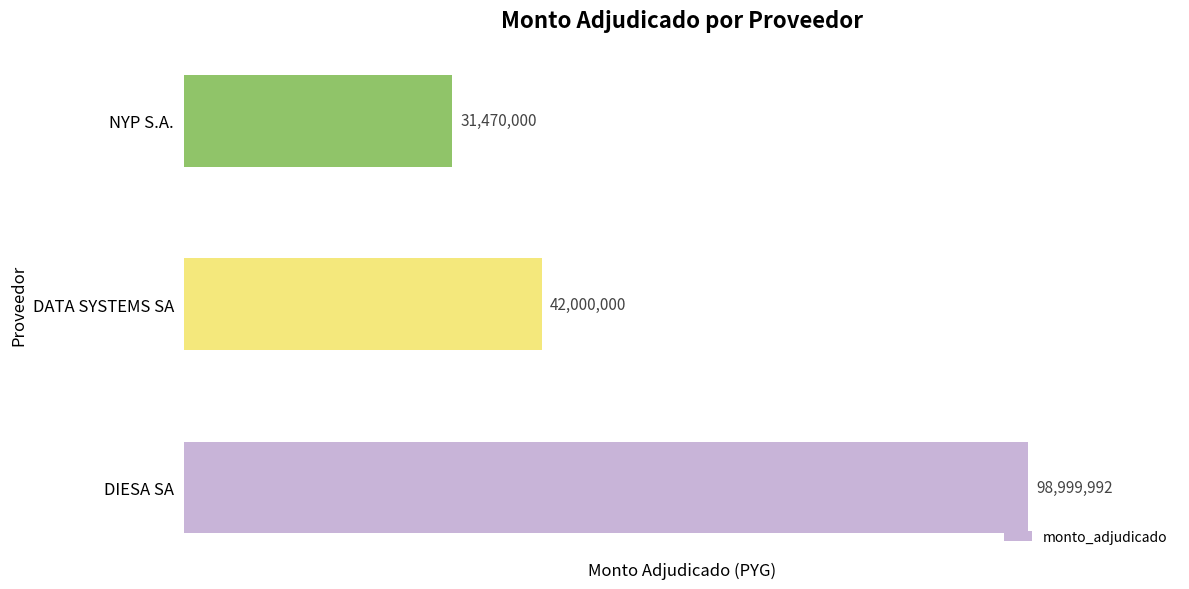

List the labels in order of value, smallest first.

NYP S.A., DATA SYSTEMS SA, DIESA SA